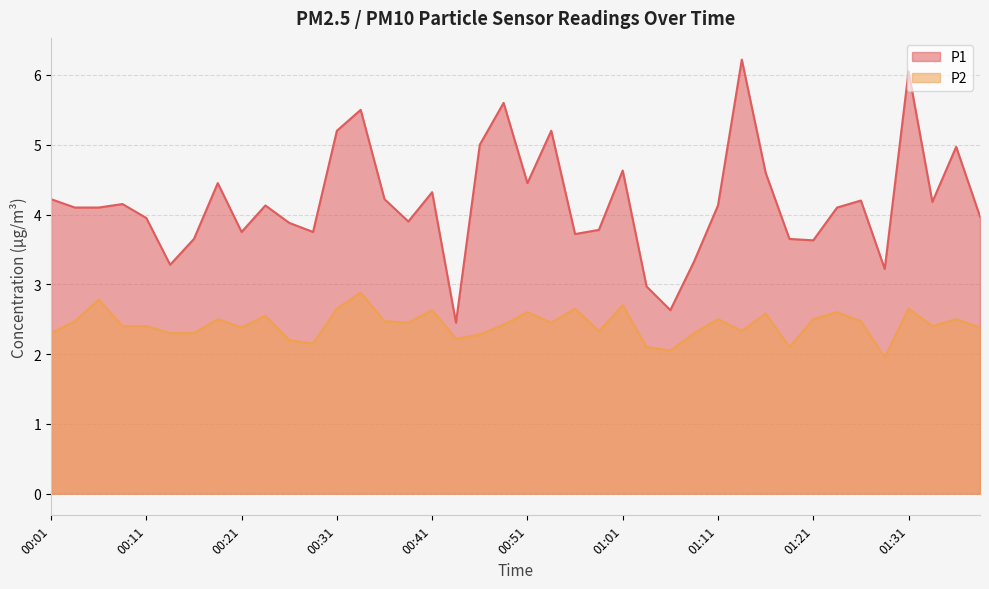

Reading left to right, list all the values displayed in this chart.

P1: 00:01=4.2	00:03=4.1	00:06=4.1	00:08=4.2	00:11=4.0	00:14=3.3	00:16=3.6	00:19=4.5	00:21=3.8	00:23=4.1	00:26=3.9	00:28=3.8	00:31=5.2	00:34=5.5	00:36=4.2	00:39=3.9	00:41=4.3	00:43=2.5	00:46=5.0	00:48=5.6	00:51=4.5	00:54=5.2	00:56=3.7	00:58=3.8	01:01=4.6	01:03=3.0	01:06=2.6	01:08=3.3	01:11=4.1	01:13=6.2	01:16=4.6	01:18=3.6	01:21=3.6	01:23=4.1	01:26=4.2	01:28=3.2	01:31=6.0	01:33=4.2	01:36=5.0	01:39=4.0
P2: 00:01=2.3	00:03=2.5	00:06=2.8	00:08=2.4	00:11=2.4	00:14=2.3	00:16=2.3	00:19=2.5	00:21=2.4	00:23=2.5	00:26=2.2	00:28=2.1	00:31=2.6	00:34=2.9	00:36=2.5	00:39=2.5	00:41=2.6	00:43=2.2	00:46=2.3	00:48=2.4	00:51=2.6	00:54=2.5	00:56=2.6	00:58=2.3	01:01=2.7	01:03=2.1	01:06=2.0	01:08=2.3	01:11=2.5	01:13=2.3	01:16=2.6	01:18=2.1	01:21=2.5	01:23=2.6	01:26=2.5	01:28=1.9	01:31=2.6	01:33=2.4	01:36=2.5	01:39=2.4